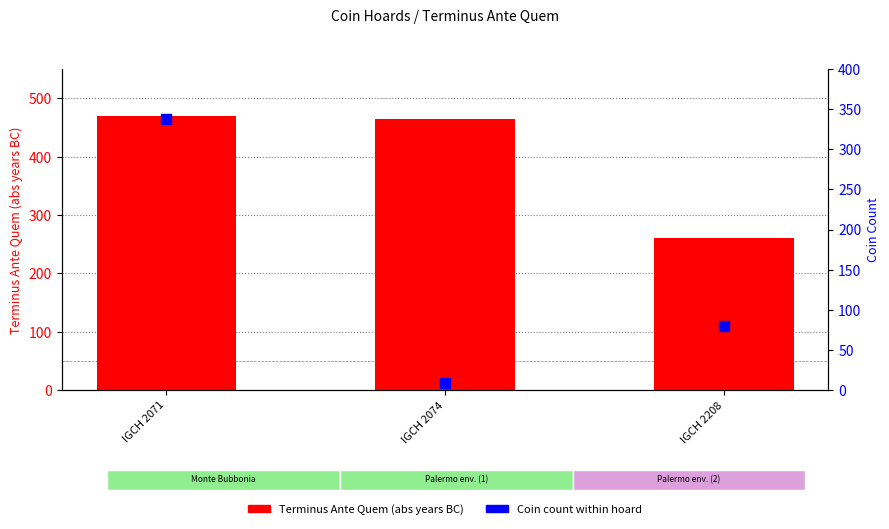

At which category is the sum across all series the highest?

IGCH 2071